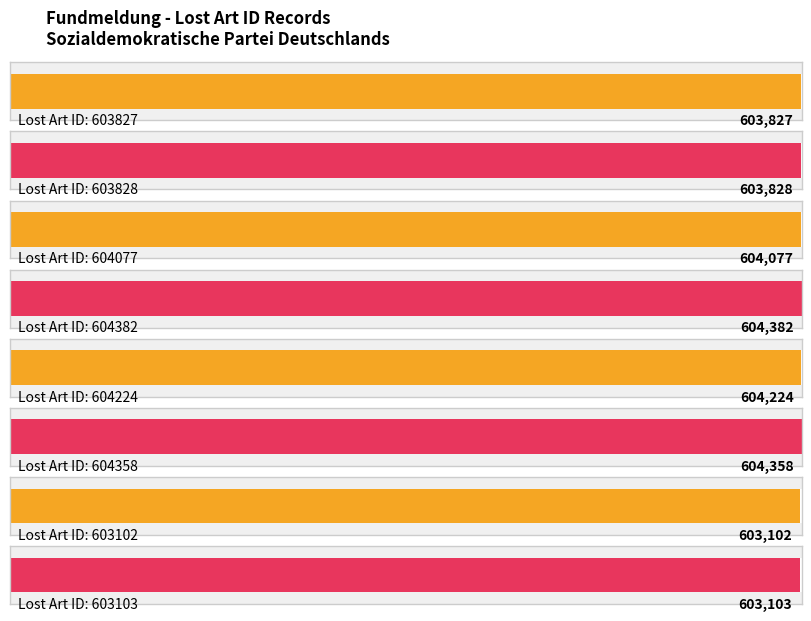

Which label corresponds to the largest value in the chart?

604382